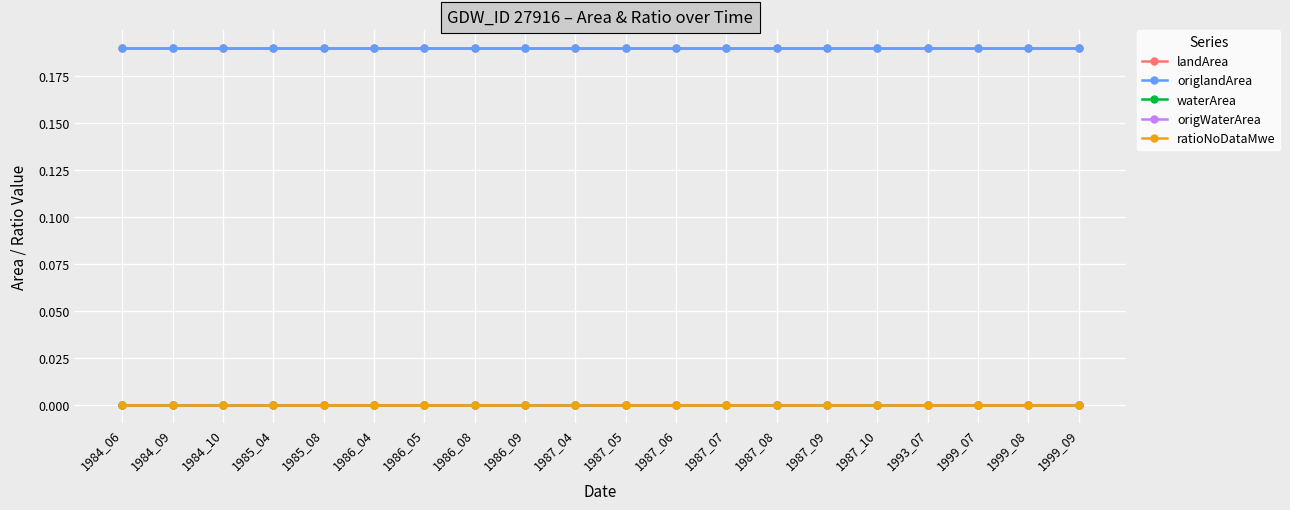

The origWaterArea series shows 0.0 at 1984_10. True or false?

True